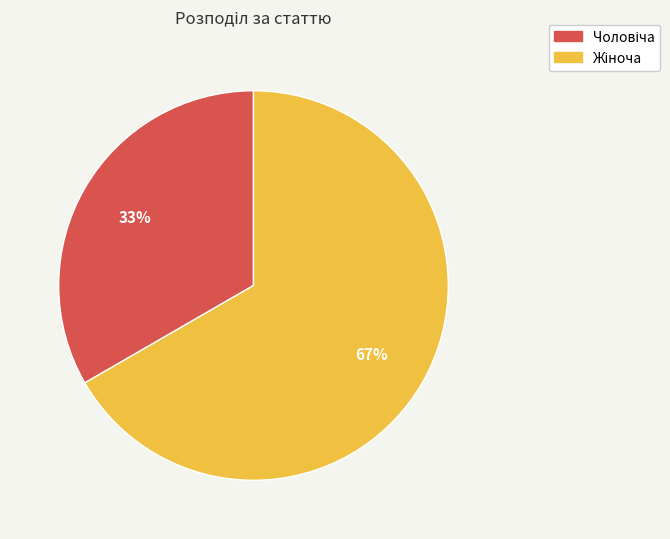

To the nearest percent, what is the average slice percentage?

50%